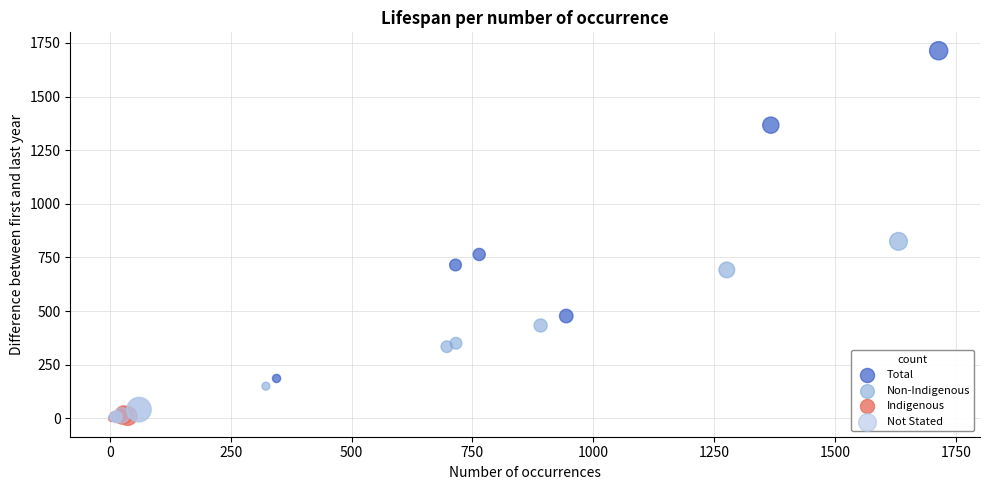

Which series reaches the maximum Y coordinate?

Total